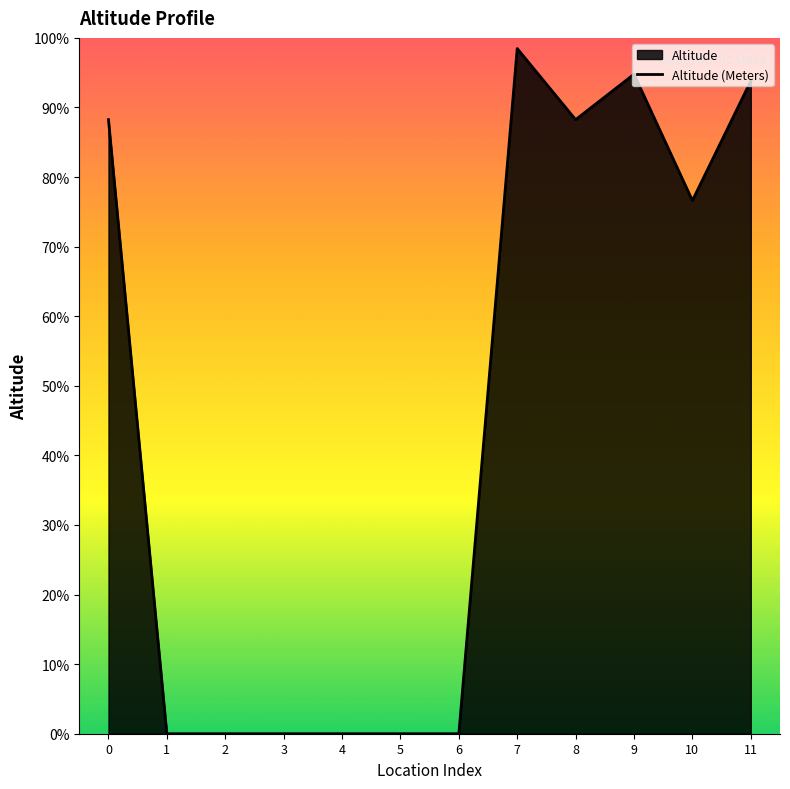

Is it true that the value at 9 is 5241?

False